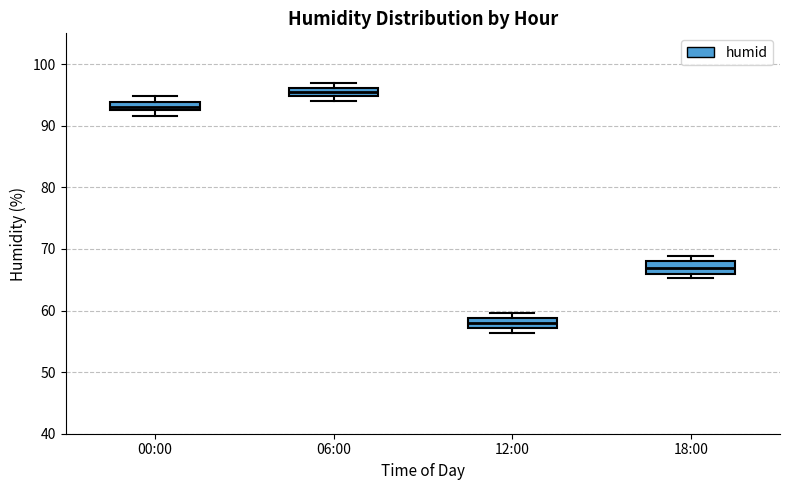

Where is the upper edge of the box for 18:00 on the y-axis? The values are not printed on the chart, so give them approximately, as read against the axis.

68